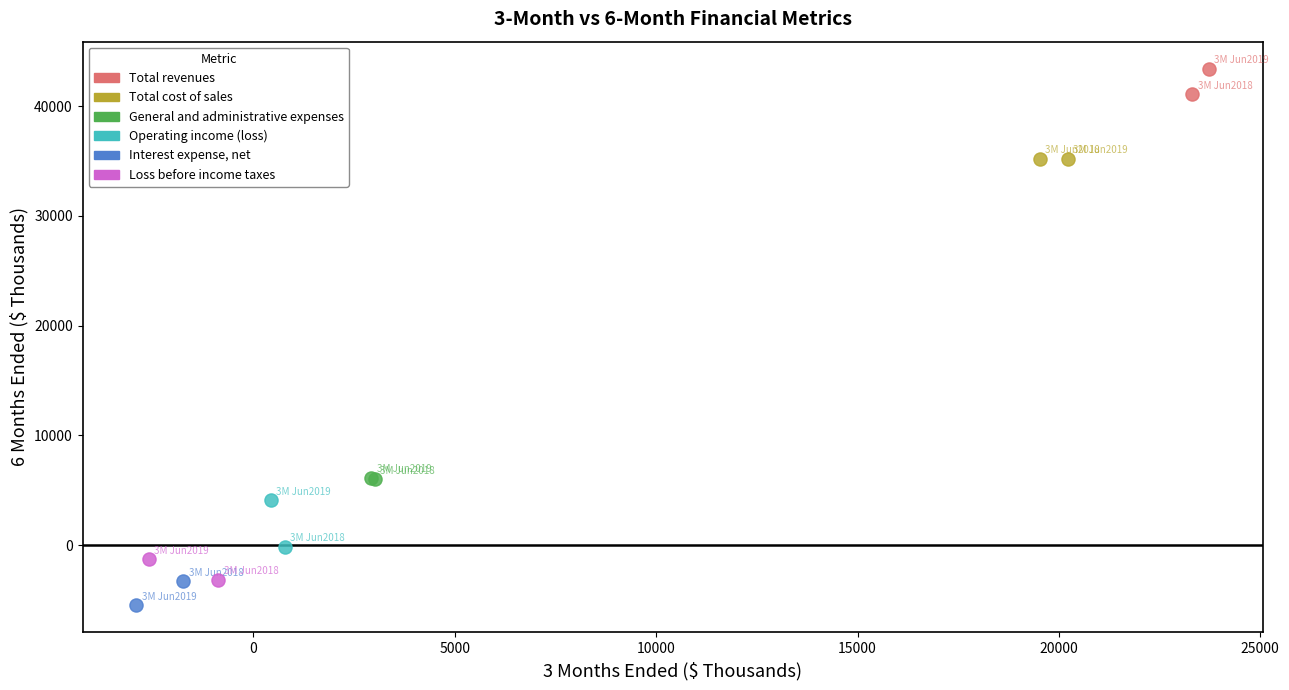

Which series contains the highest Y value?

Total revenues